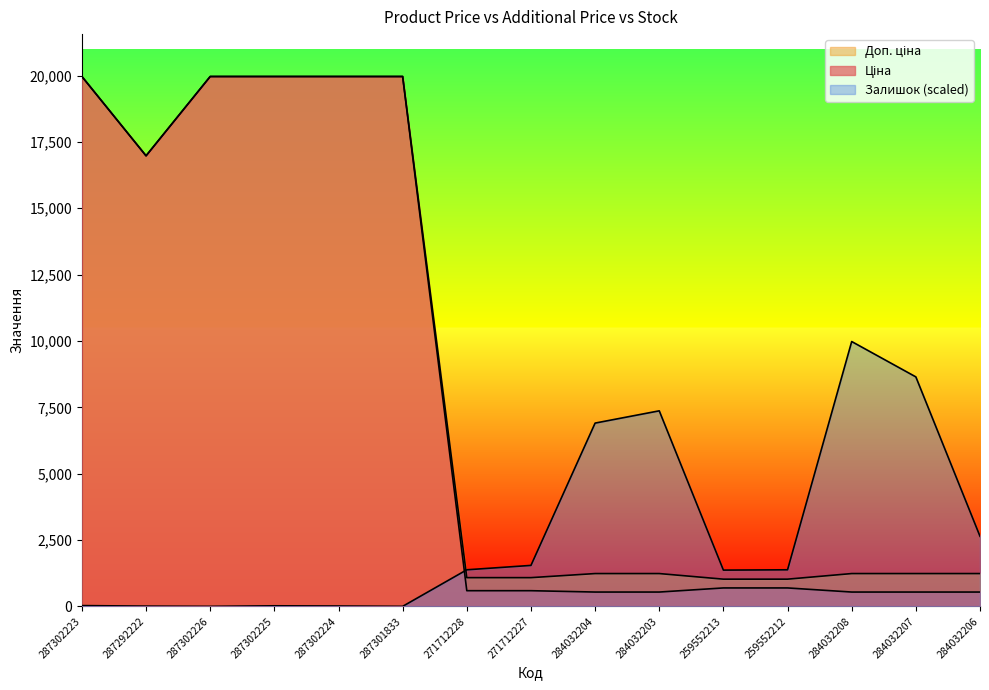

At which label is Ціна closest to 10251?

287292222